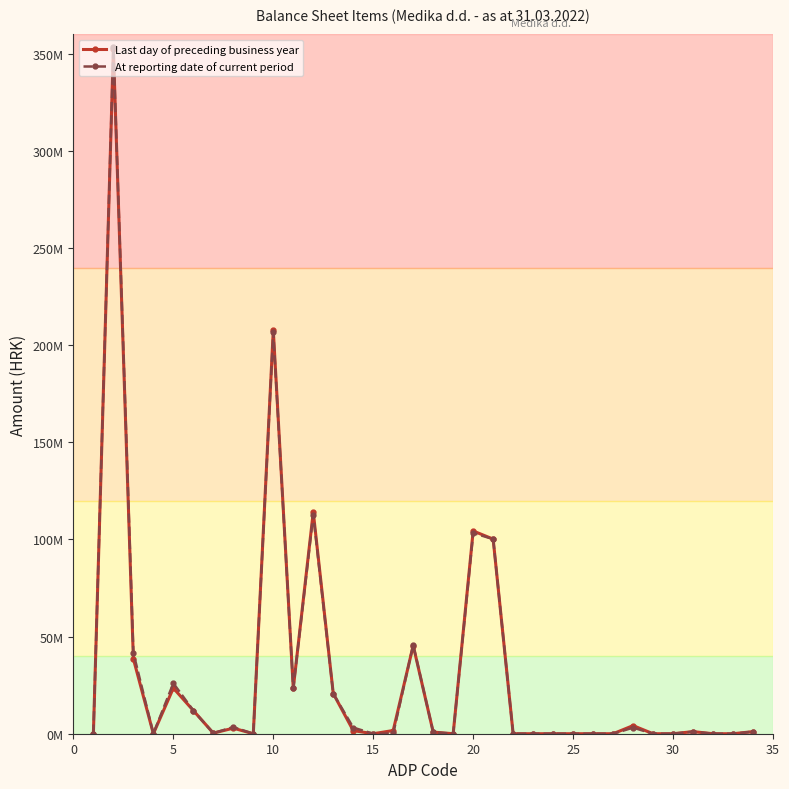

In Last day of preceding business year, how many points are higher than both neighbors (excluding endpoints)?

9